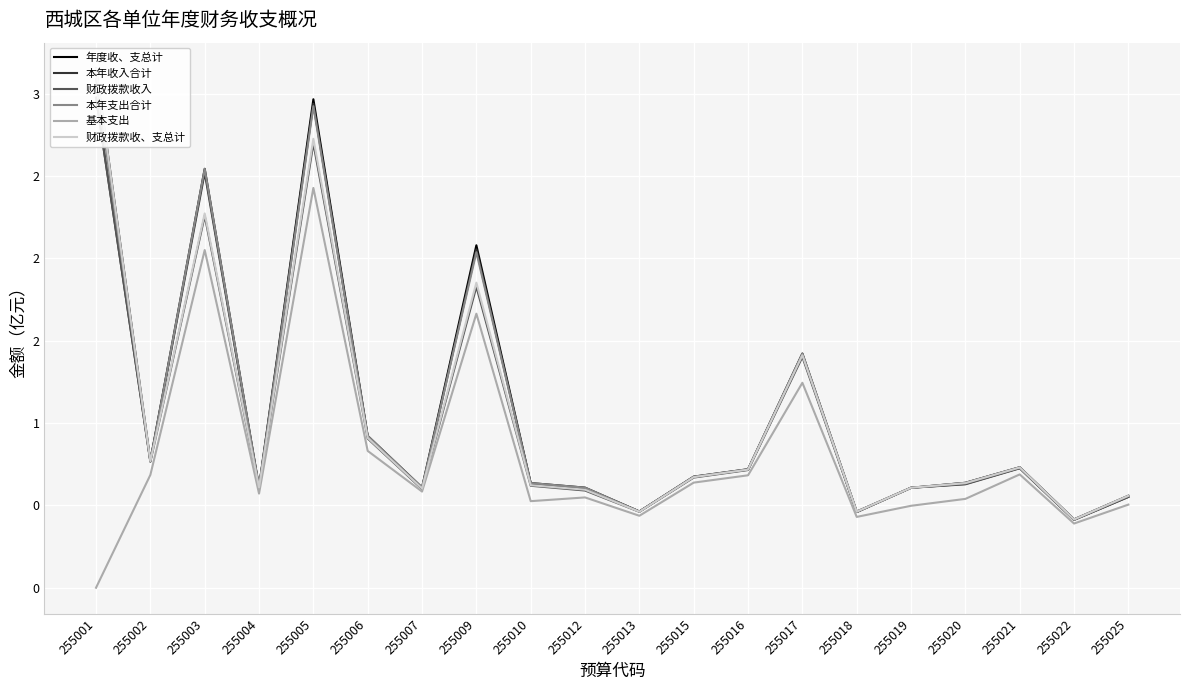

What is the sum of the 年度收、支总计 values at 255025 and 255019?

1.2